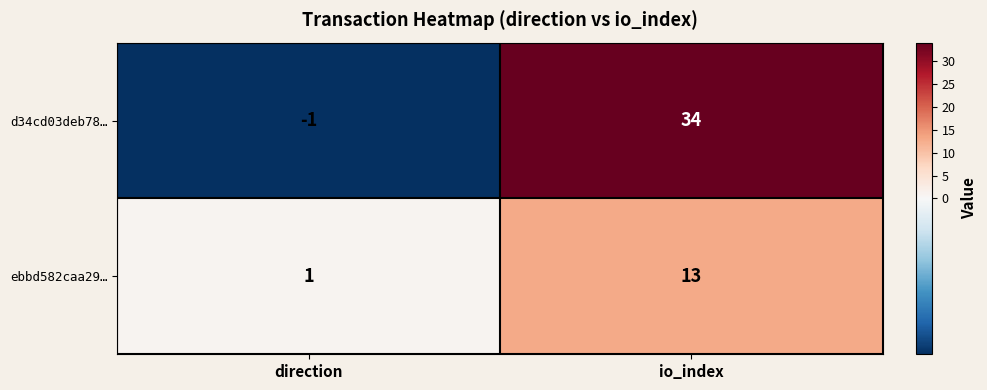

The value of d34cd03deb78… at direction is -2. True or false?

False